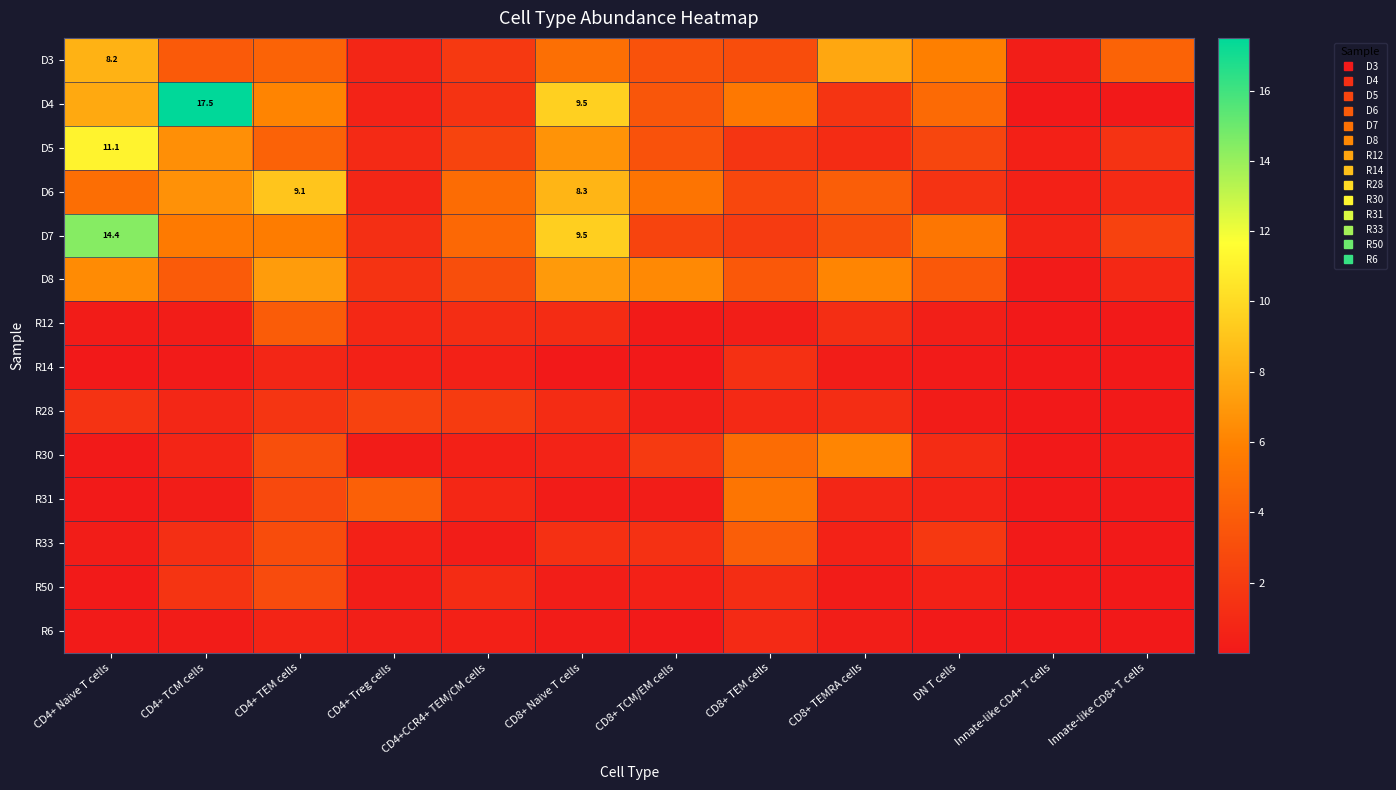

True or false: D8 has a value of 7.1 at CD8+ Naive T cells.

True